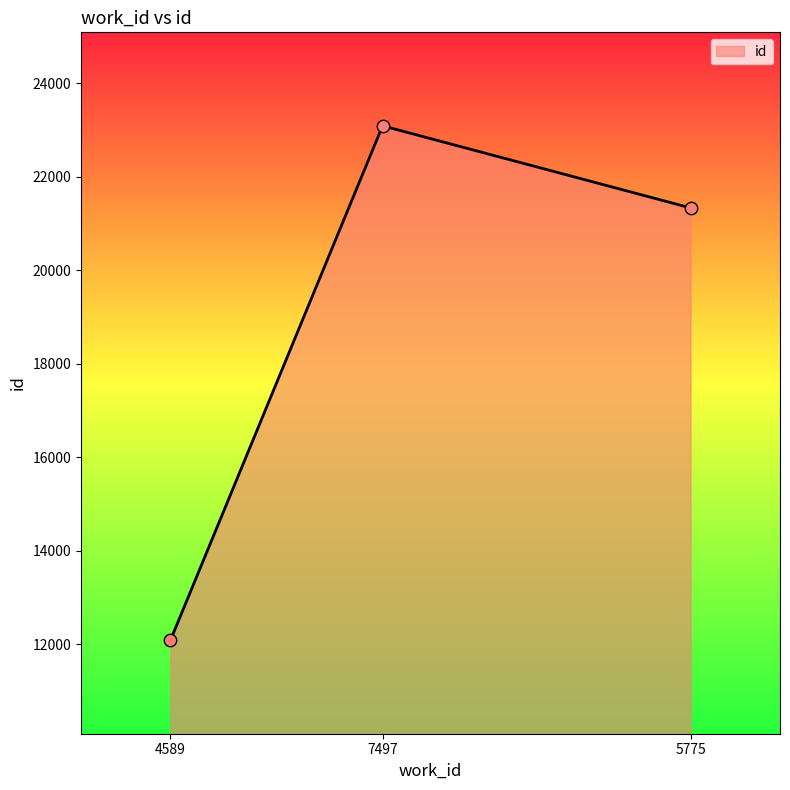

What is the change in value from 4589 to 7497?

+11005